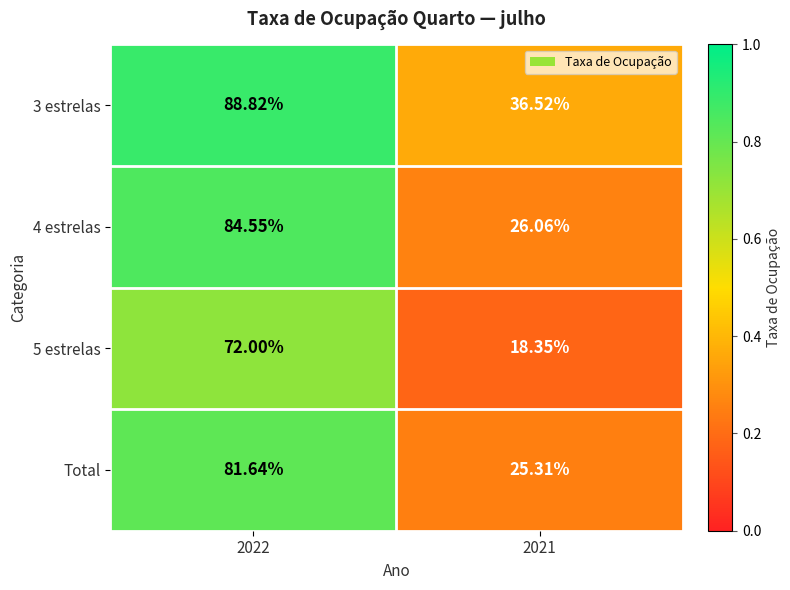

What is the total value across all series at 2022?

327.0